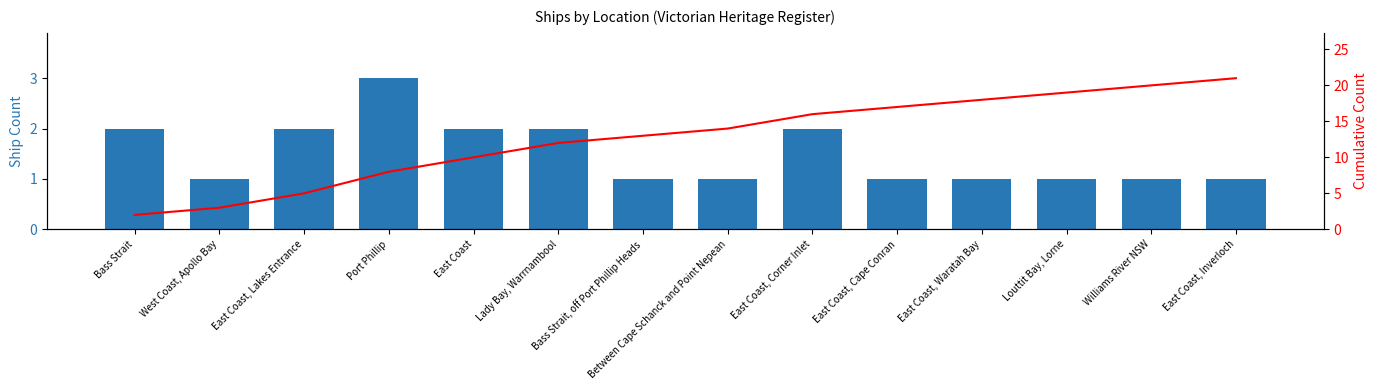

Which series has the widest spread of values?

Cumulative Count